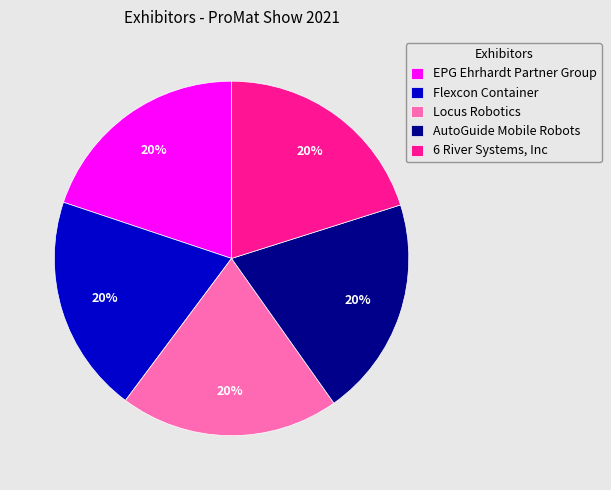

Do AutoGuide Mobile Robots and 6 River Systems, Inc together represent more than half of the pie?

No